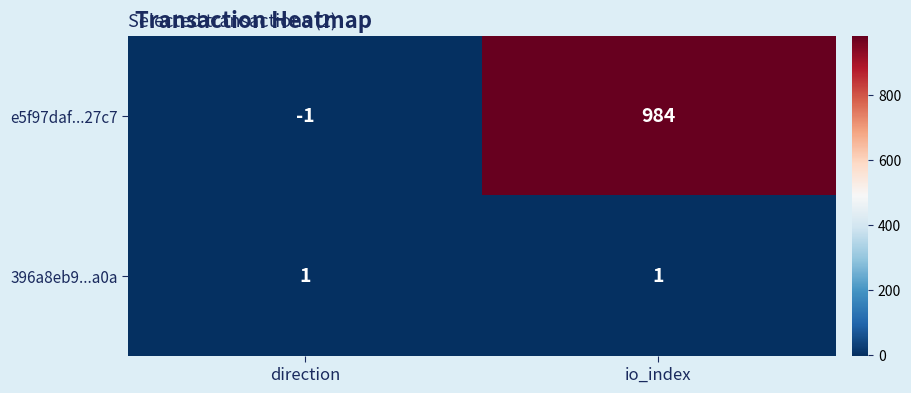

Between direction and io_index, which series saw the biggest shift?

e5f97daf...27c7